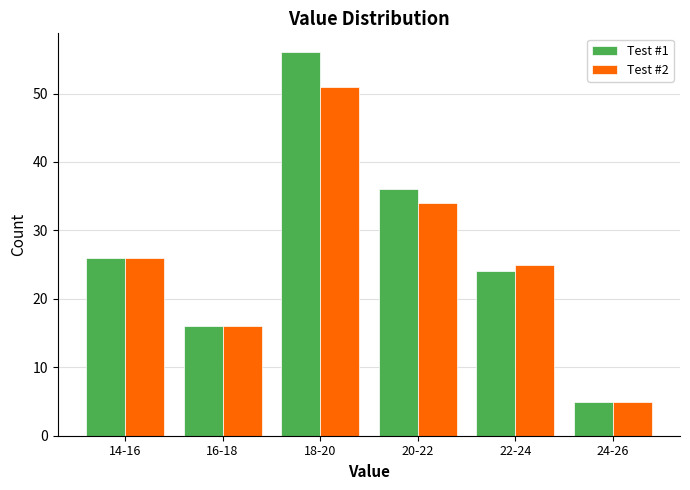

Reading right to left, what are all the values shown in this chart?

Test #1: 24-26=5	22-24=24	20-22=36	18-20=56	16-18=16	14-16=26
Test #2: 24-26=5	22-24=25	20-22=34	18-20=51	16-18=16	14-16=26